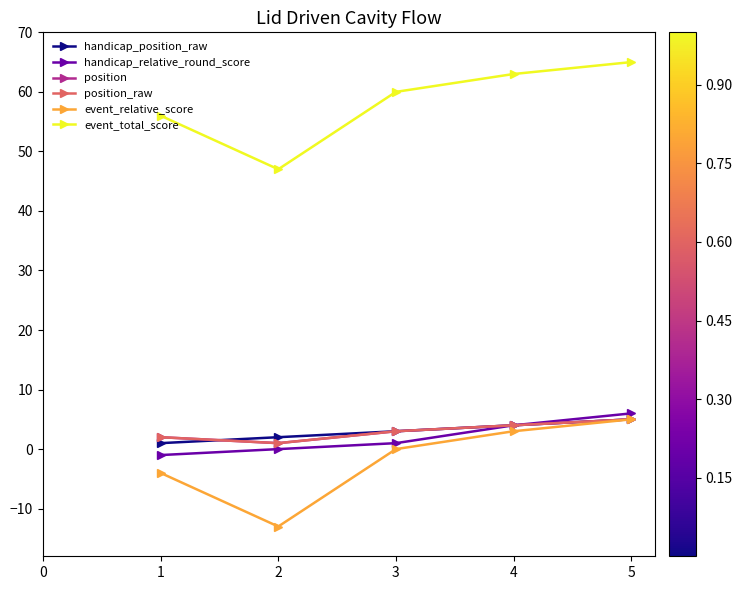

Does the chart have visible grid lines?

No